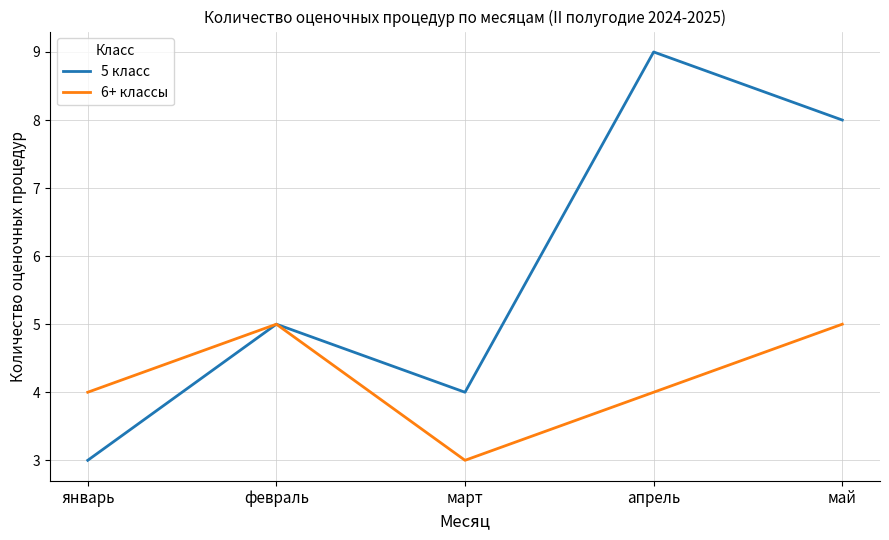

What is the minimum value shown in the chart?

3